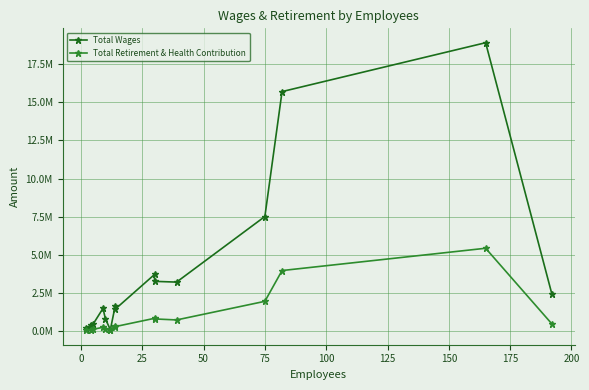

What is the value of the Total Retirement & Health Contribution point at the 2nd from the left?

97694